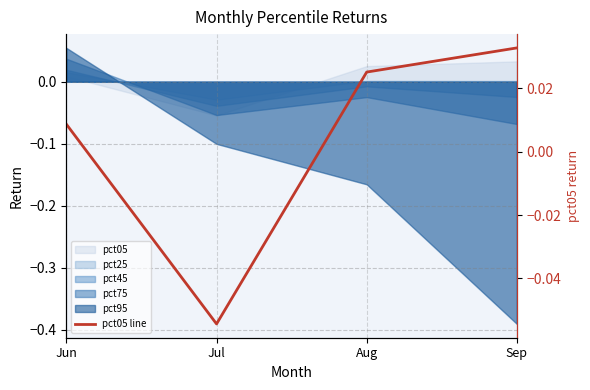

The value at Jul is -0.1. True or false?

True